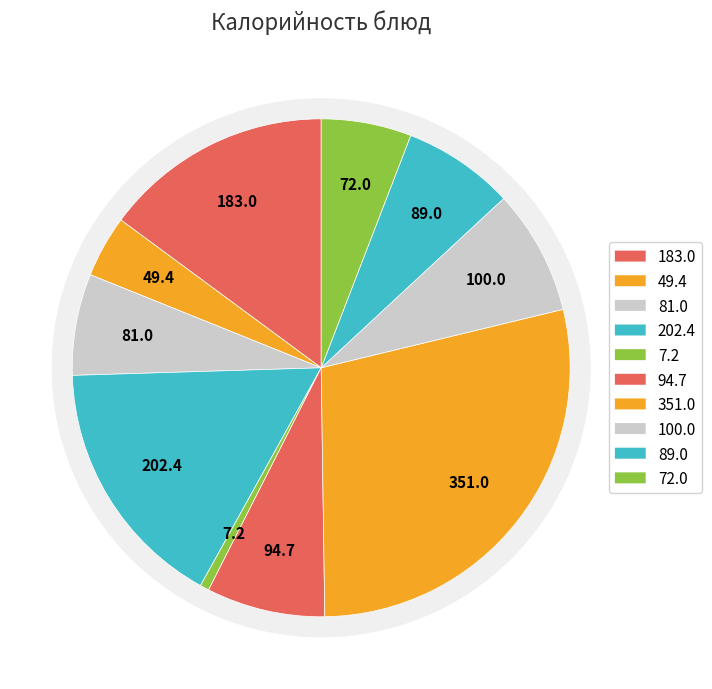

How much of the chart is everything except Чай с молоком?

93.4%